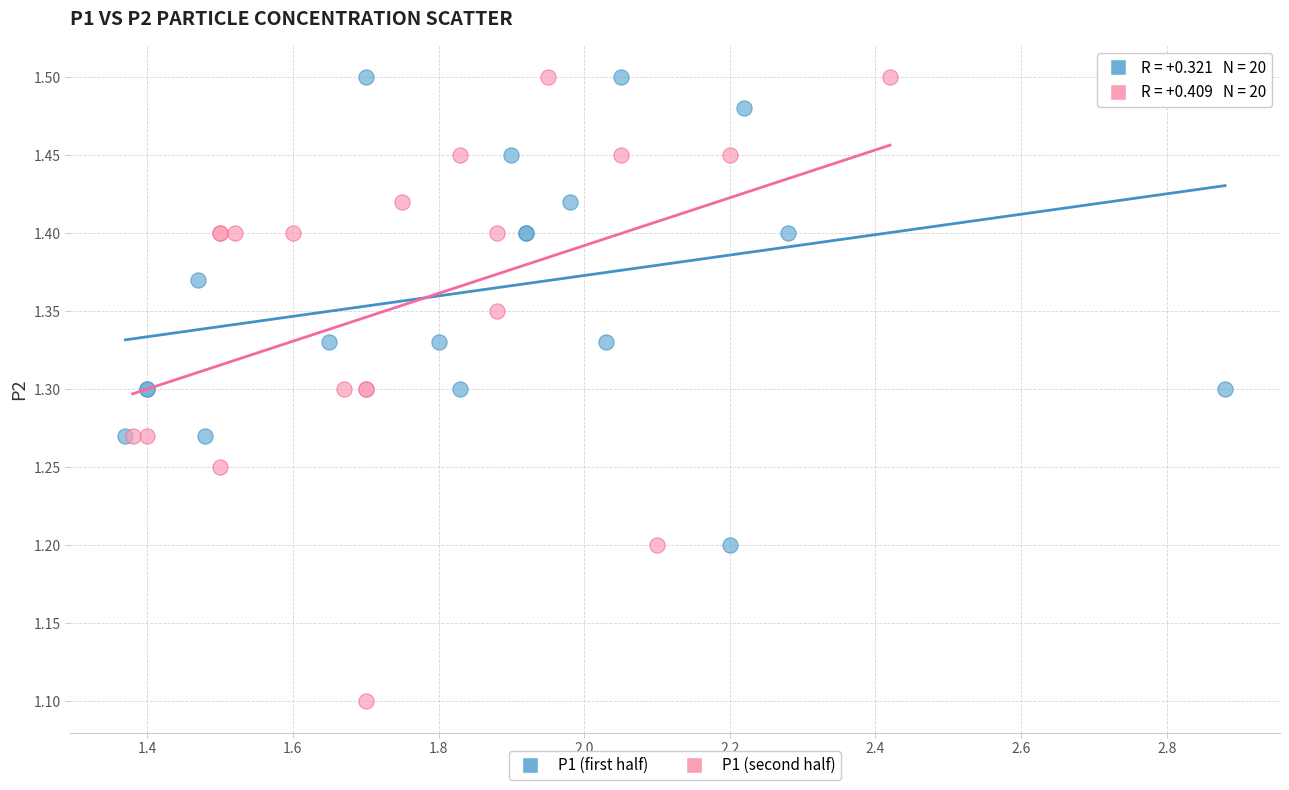

Which series has the widest spread of Y values?

P1 (second half)